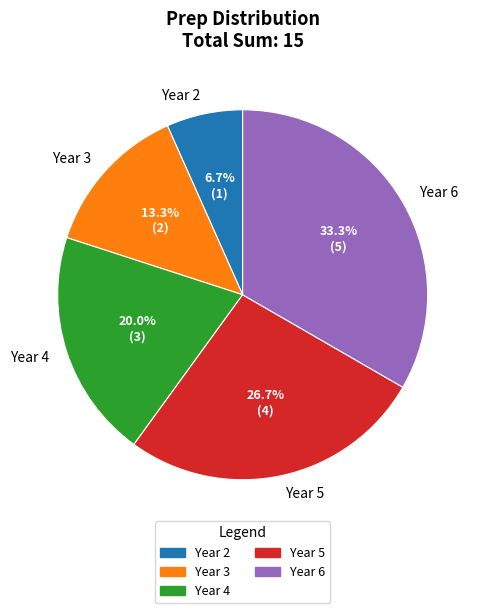

How many segments does this pie chart have?

5